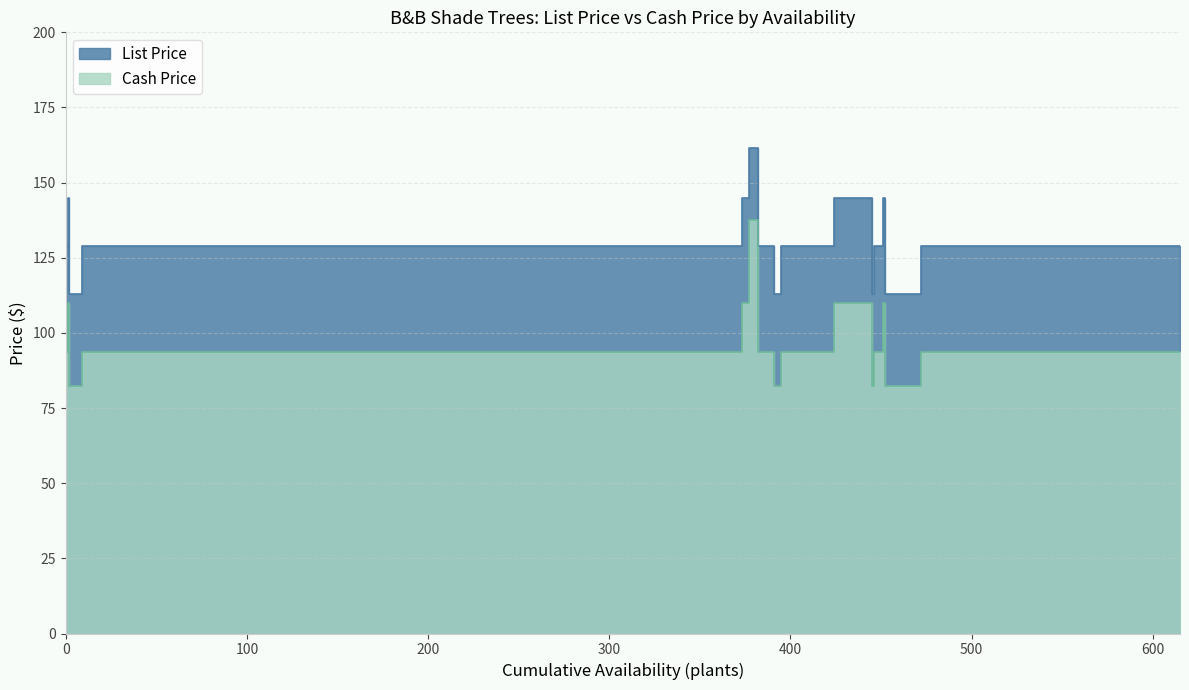

Count the number of categories in the chart.

20